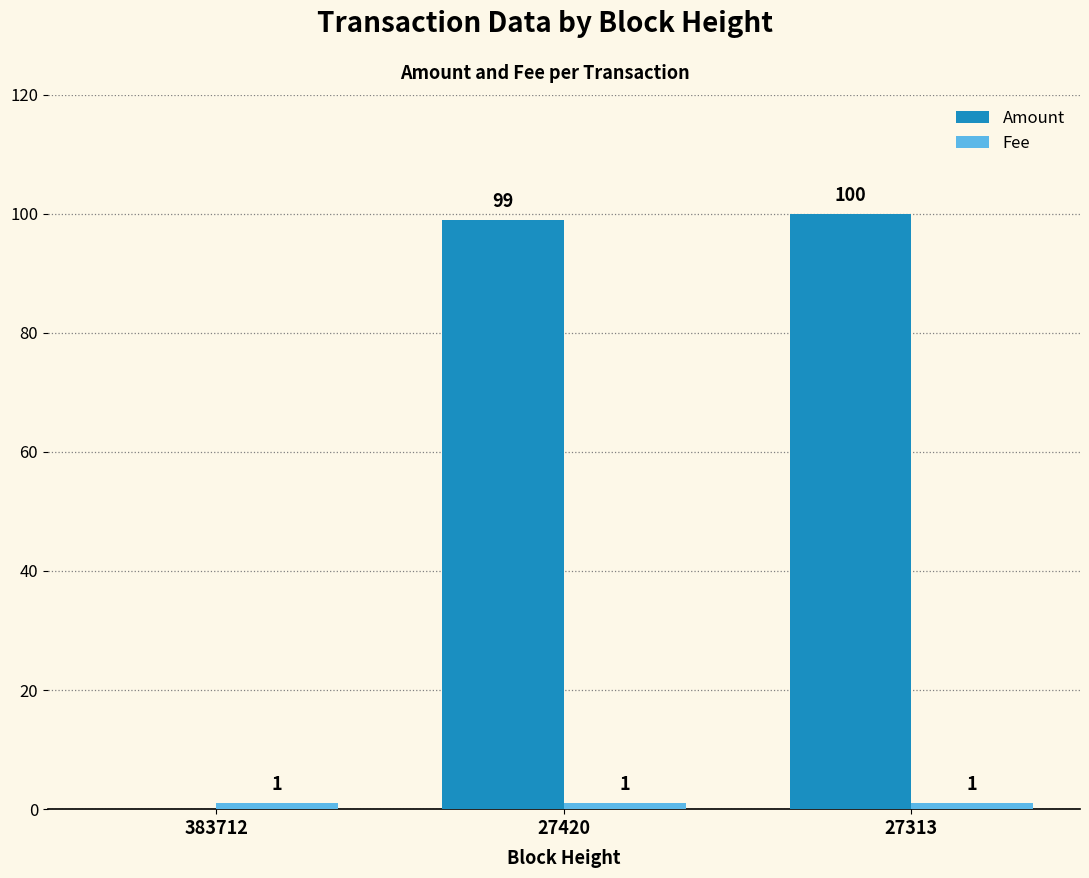

What is the maximum value for Amount?

100